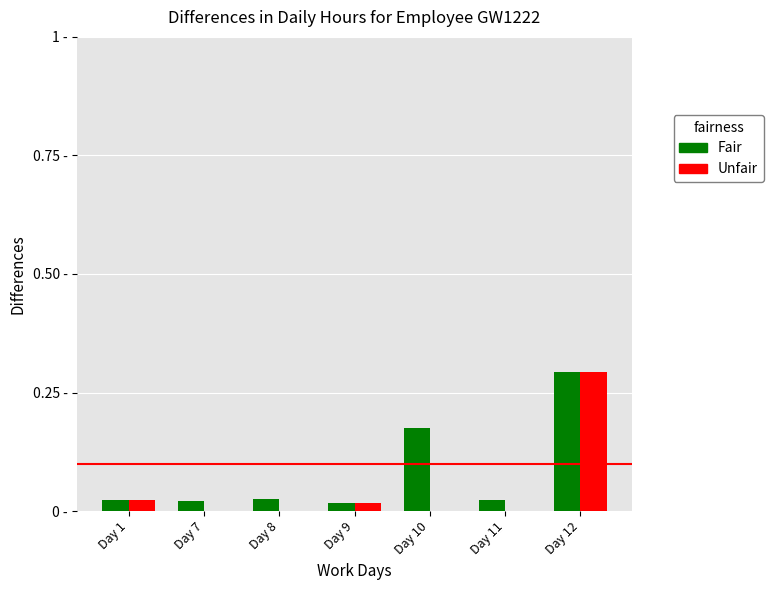

Reading left to right, list all the values displayed in this chart.

Fair: Day 1=0.0	Day 7=0.0	Day 8=0.0	Day 9=0.0	Day 10=0.2	Day 11=0.0	Day 12=0.3
Unfair: Day 1=0.0	Day 7=0.0	Day 8=0.0	Day 9=0.0	Day 10=0.0	Day 11=0.0	Day 12=0.3